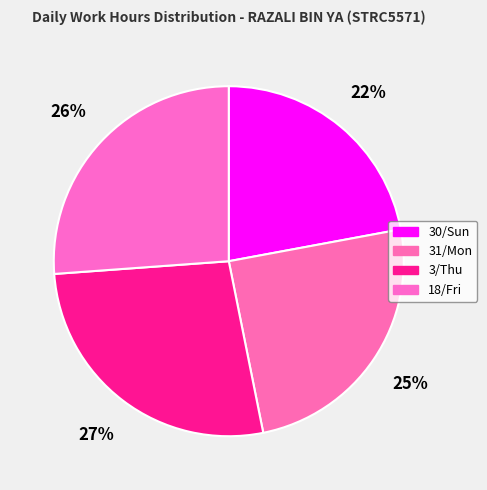

Do 31/Mon and 30/Sun together represent more than half of the pie?

No